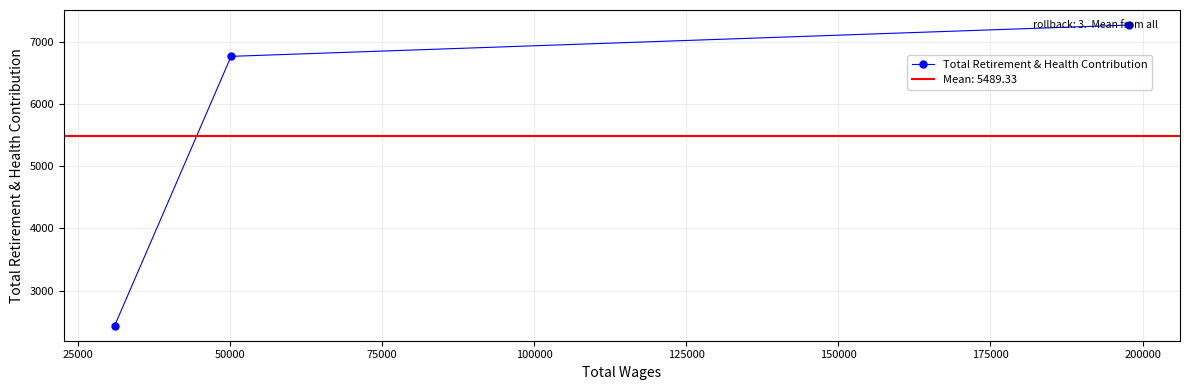

What is the maximum value for Total Retirement & Health Contribution?

7267